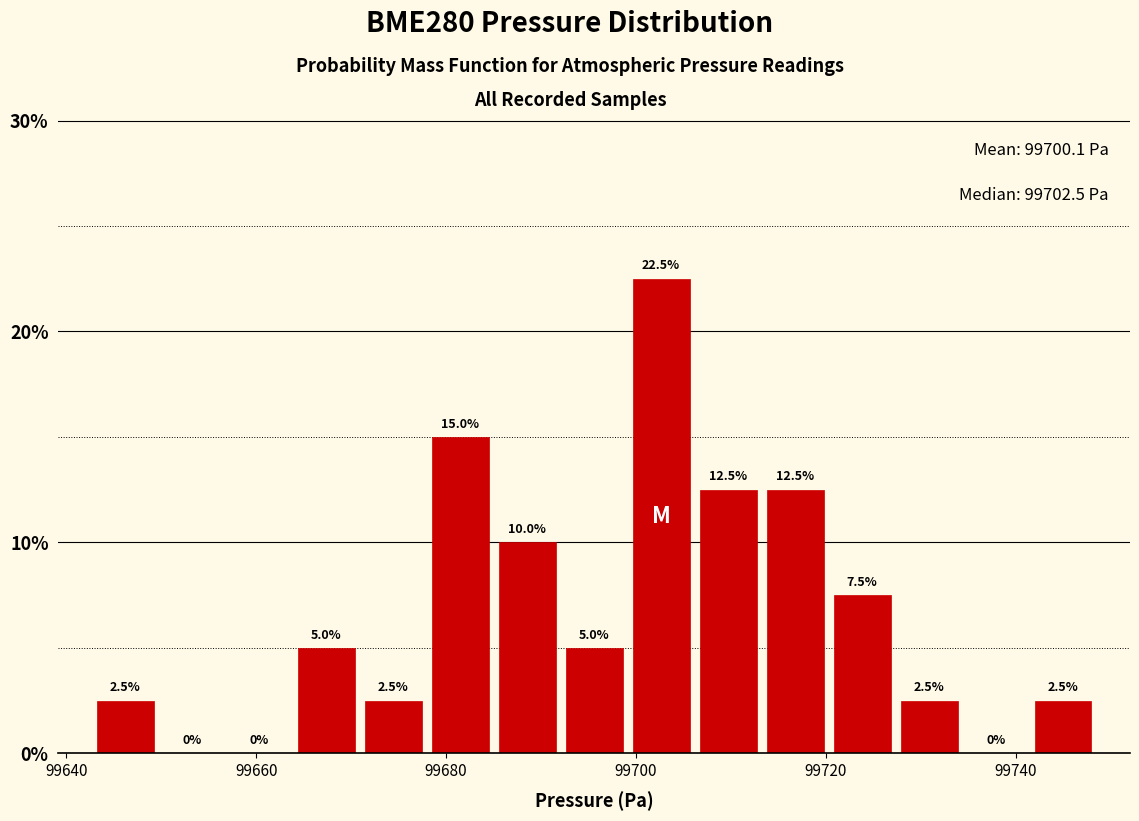

Read against the x-axis, roughly where is the centre of the tallest bar?

99702